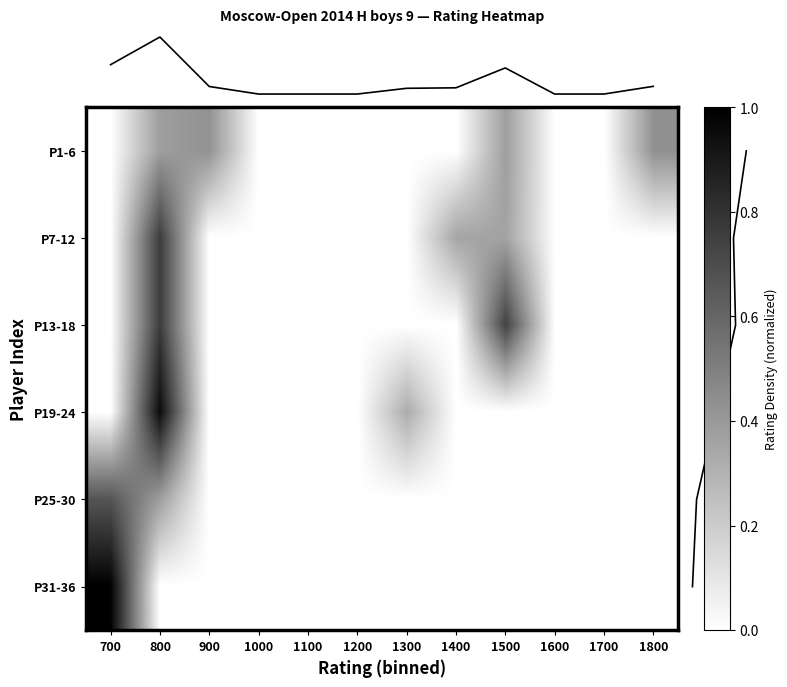

How many data points does each series have?

12